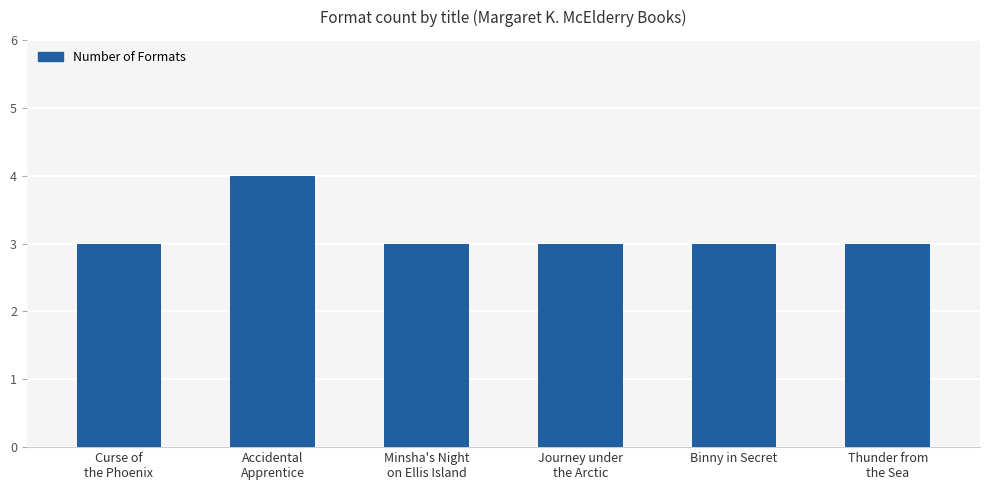

What is the change in value from Accidental
Apprentice to Thunder from
the Sea?

-1